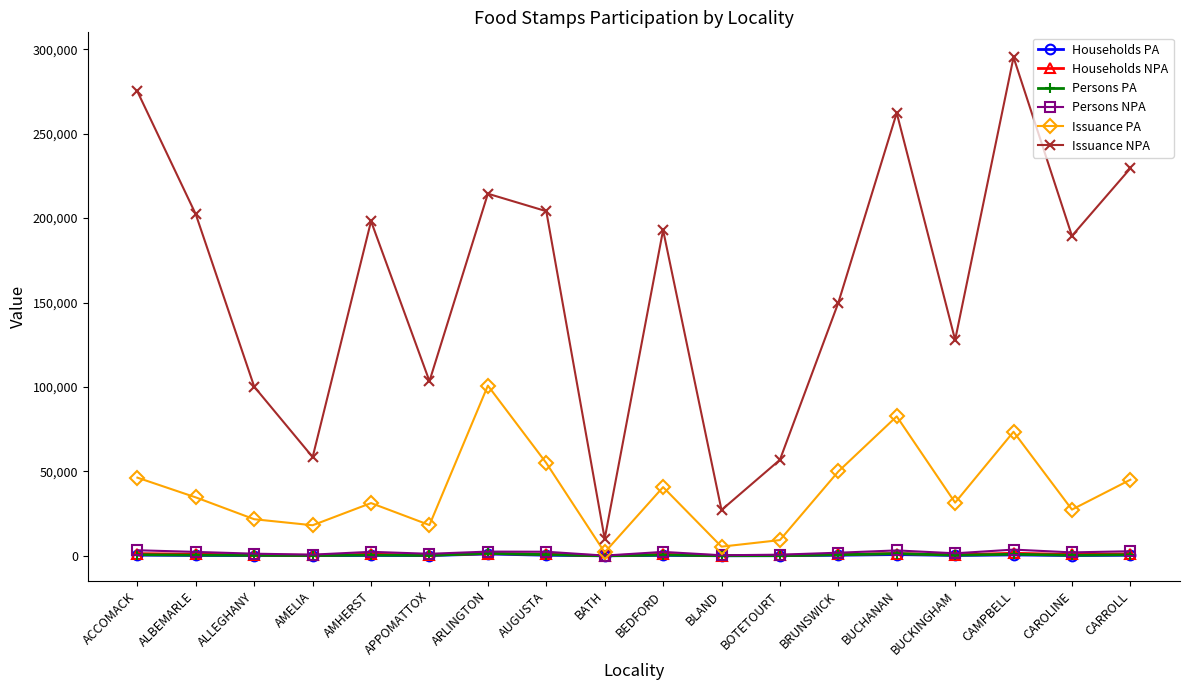

What is the sum of all Persons NPA values?

34668